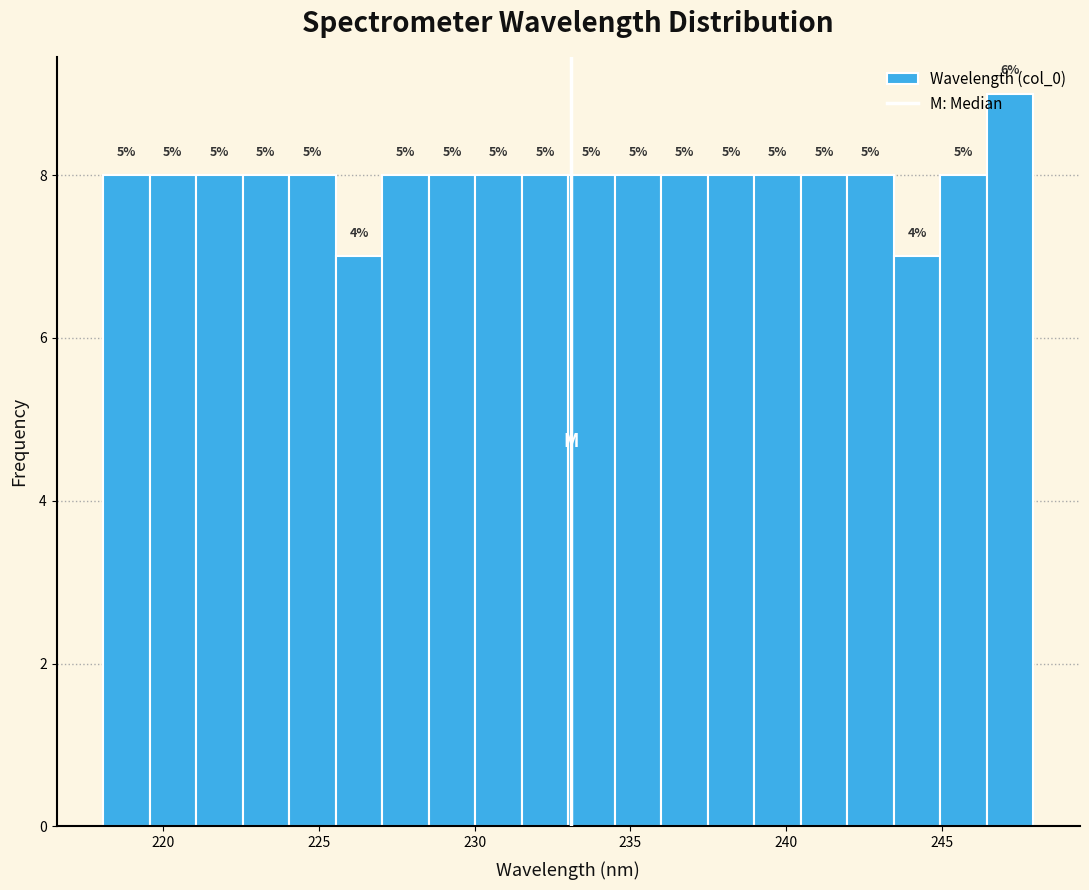

Read against the x-axis, roughly where is the centre of the tallest bar?

247.0